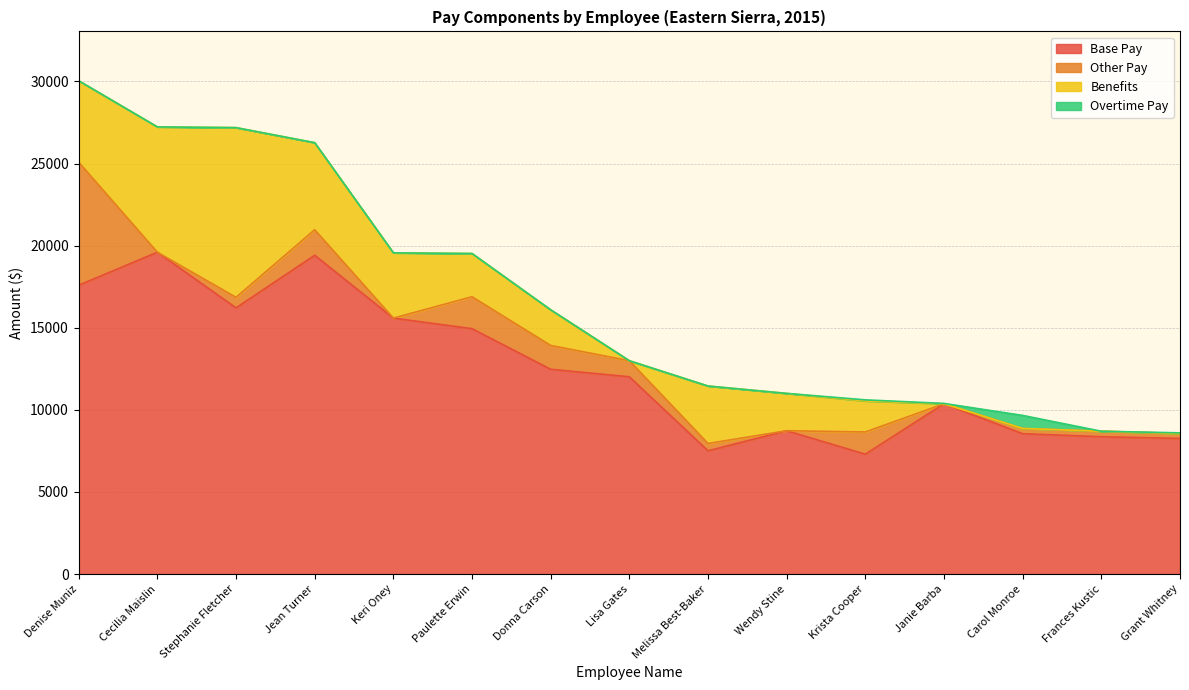

Rank the categories by Benefits value from highest to lowest.

Stephanie Fletcher, Cecilia Maislin, Jean Turner, Denise Muniz, Keri Oney, Melissa Best-Baker, Paulette Erwin, Wendy Stine, Donna Carson, Krista Cooper, Lisa Gates, Janie Barba, Carol Monroe, Frances Kustic, Grant Whitney